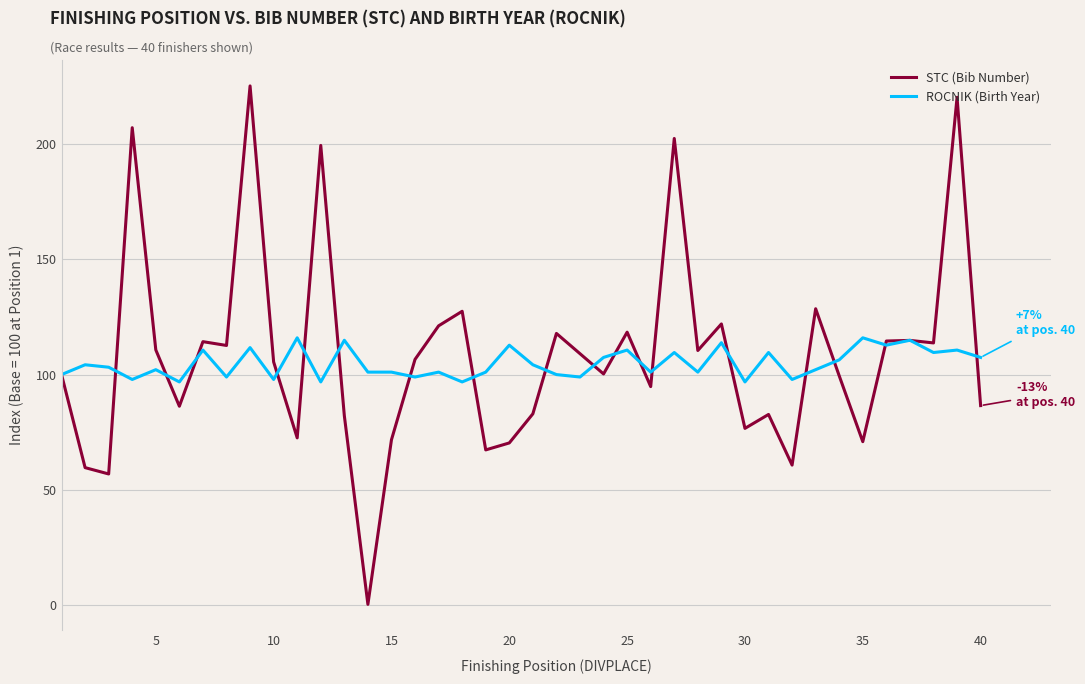

Count the number of categories in the chart.

40